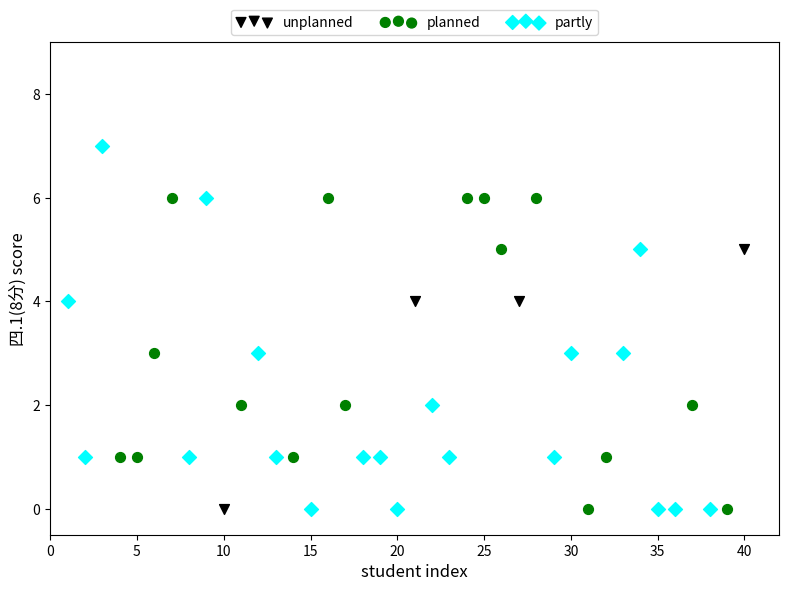

Which series has the widest spread of Y values?

partly